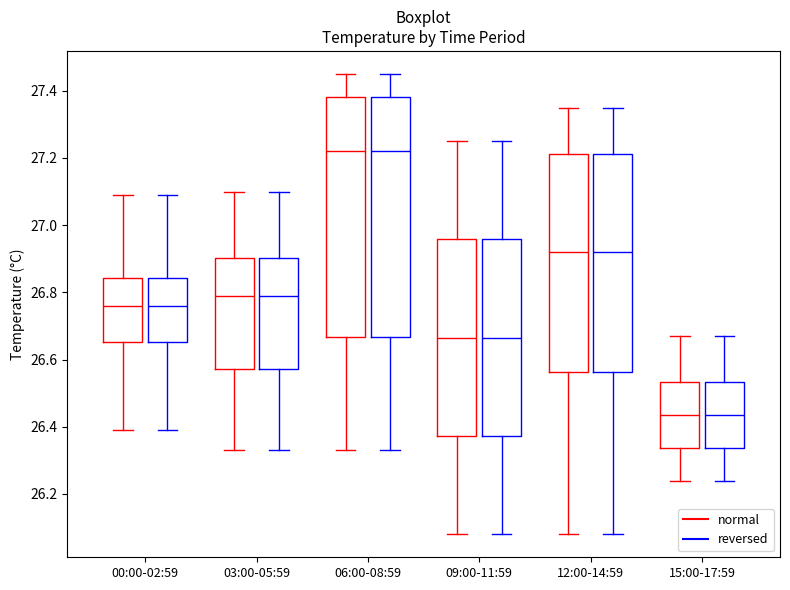

Reading left to right, read every box against the y-axis: the position of its median line, the range the box covers, and the ends of its whiskers. The values are not printed on the chart, so give them approximately, as read against the axis.

00:00-02:59 (normal): median 26.76, box 26.66 to 26.84, whiskers 26.40 to 27.10
00:00-02:59 (reversed): median 26.76, box 26.66 to 26.84, whiskers 26.40 to 27.10
03:00-05:59 (normal): median 26.80, box 26.58 to 26.90, whiskers 26.34 to 27.10
03:00-05:59 (reversed): median 26.80, box 26.58 to 26.90, whiskers 26.34 to 27.10
06:00-08:59 (normal): median 27.22, box 26.66 to 27.38, whiskers 26.34 to 27.46
06:00-08:59 (reversed): median 27.22, box 26.66 to 27.38, whiskers 26.34 to 27.46
09:00-11:59 (normal): median 26.66, box 26.38 to 26.96, whiskers 26.08 to 27.26
09:00-11:59 (reversed): median 26.66, box 26.38 to 26.96, whiskers 26.08 to 27.26
12:00-14:59 (normal): median 26.92, box 26.56 to 27.22, whiskers 26.08 to 27.36
12:00-14:59 (reversed): median 26.92, box 26.56 to 27.22, whiskers 26.08 to 27.36
15:00-17:59 (normal): median 26.44, box 26.34 to 26.54, whiskers 26.24 to 26.68
15:00-17:59 (reversed): median 26.44, box 26.34 to 26.54, whiskers 26.24 to 26.68